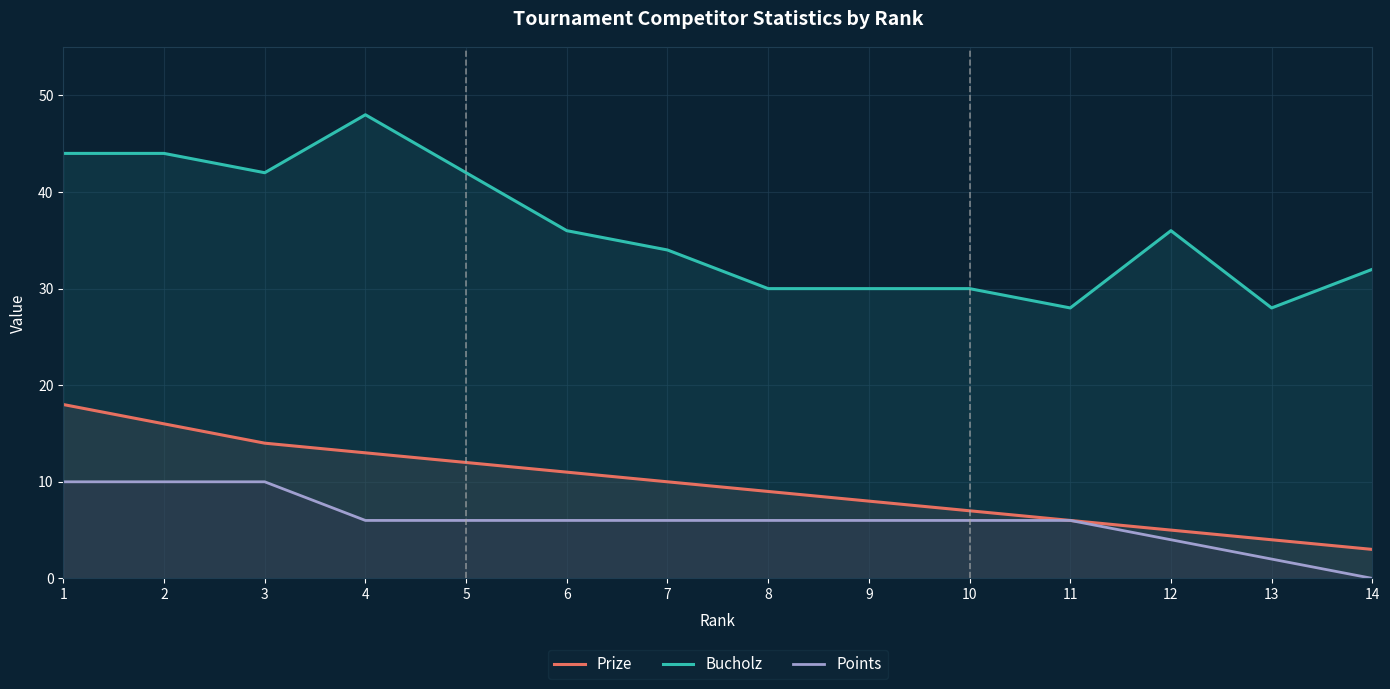

Rank the series by their maximum value, from lowest to highest.

Points, Prize, Bucholz